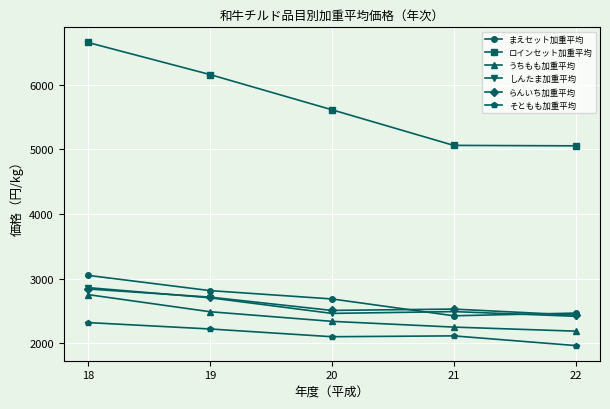

At which category does まえセット加重平均 reach its first local valley?

21